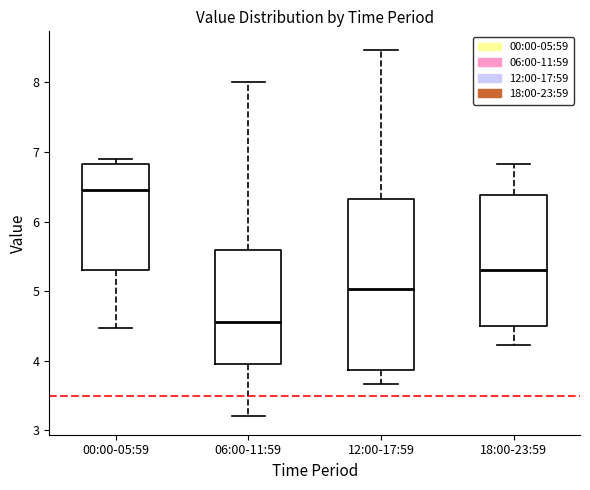

Reading left to right, read every box against the y-axis: the position of its median line, the range the box covers, and the ends of its whiskers. The values are not printed on the chart, so give them approximately, as read against the axis.

00:00-05:59: median 6.5, box 5.3 to 6.8, whiskers 4.5 to 6.9
06:00-11:59: median 4.6, box 4.0 to 5.6, whiskers 3.2 to 8.0
12:00-17:59: median 5.0, box 3.9 to 6.3, whiskers 3.7 to 8.5
18:00-23:59: median 5.3, box 4.5 to 6.4, whiskers 4.2 to 6.8